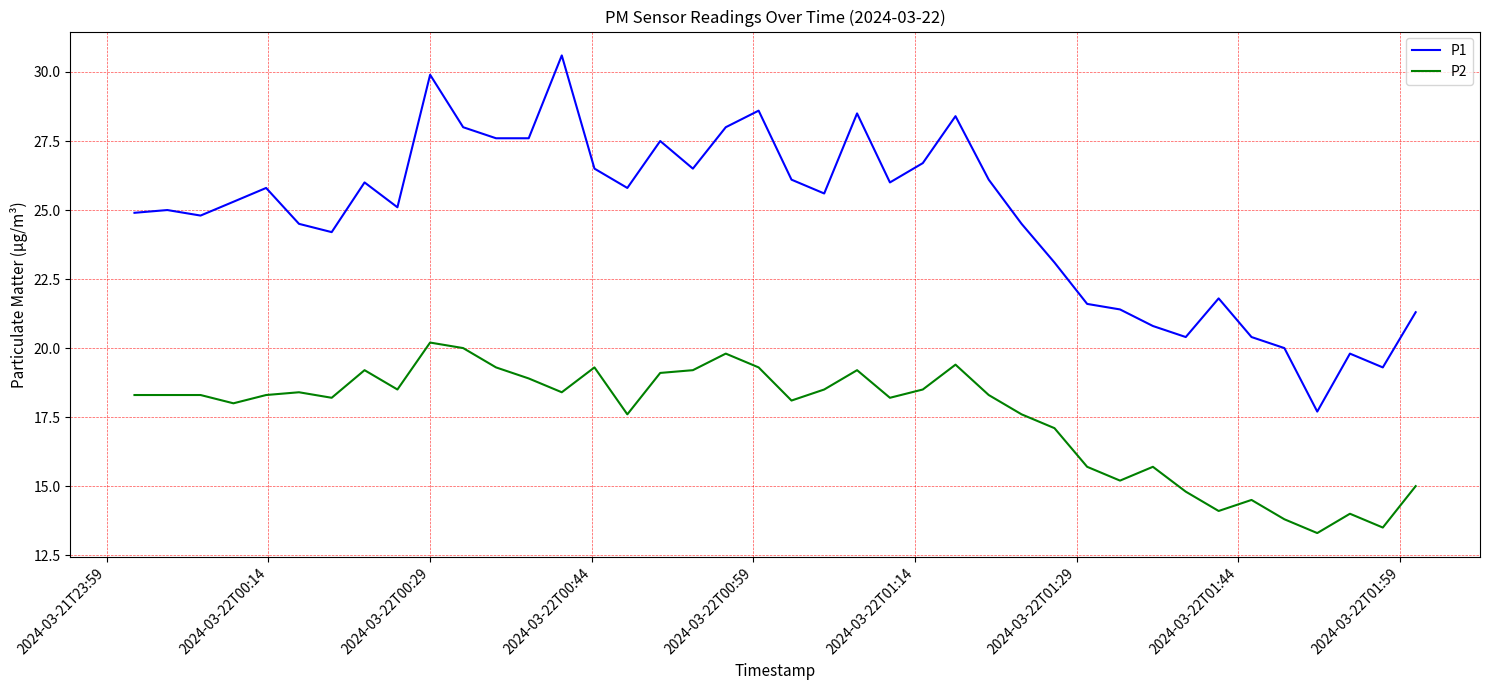

Which series has the largest range (max minus min)?

P1